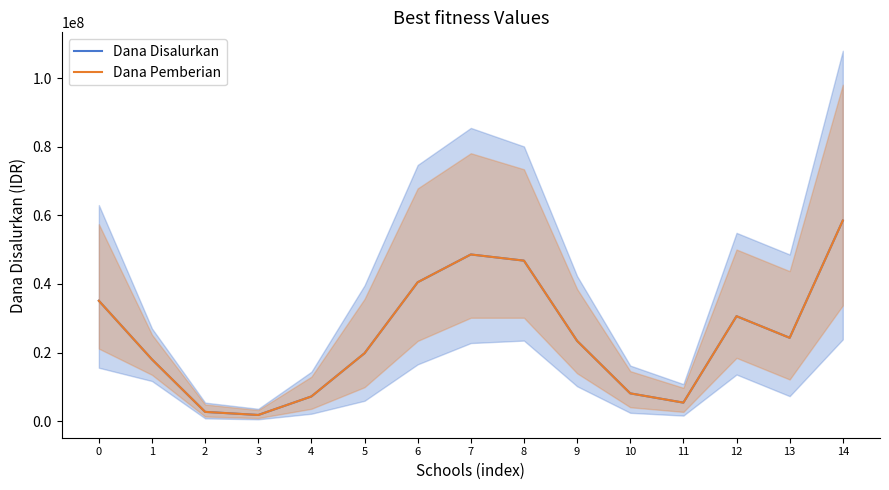

What are all the series names shown in the legend?

Dana Disalurkan, Dana Pemberian